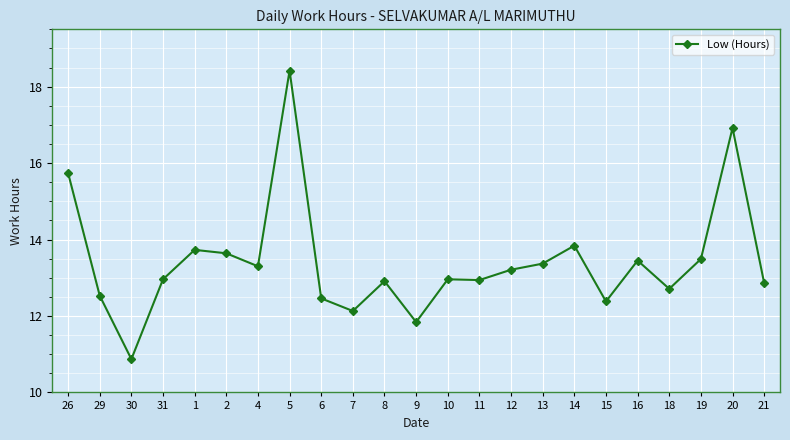

The value at 21 is 12.9. True or false?

True